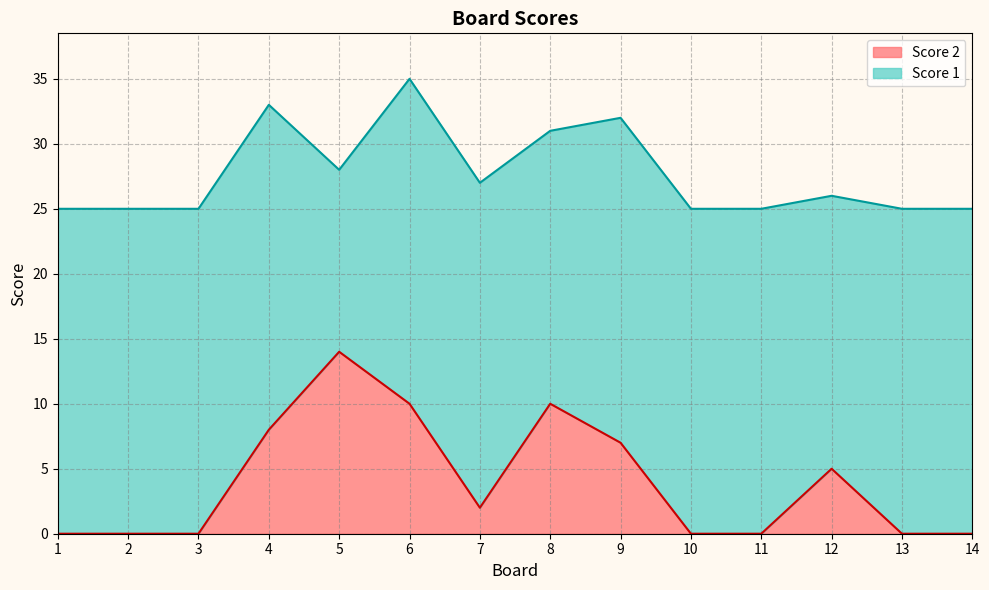

What is the sum of the values at 1 and 5?

14